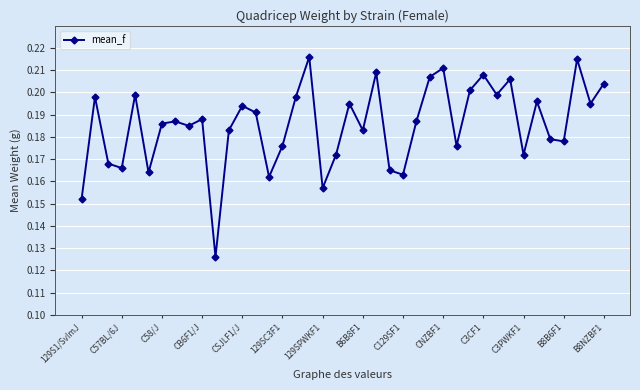

How many data points does each series have?

40